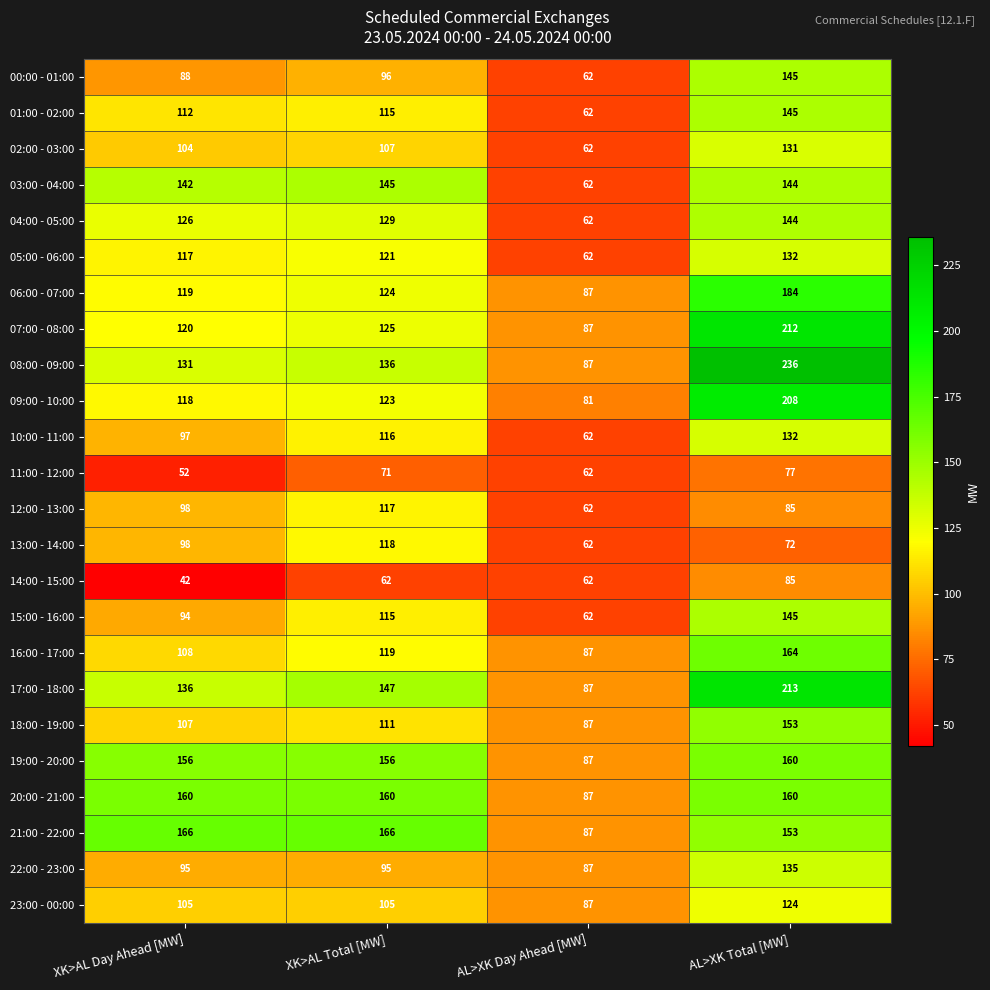

Read the 17:00 - 18:00 value at AL>XK Day Ahead [MW].

87